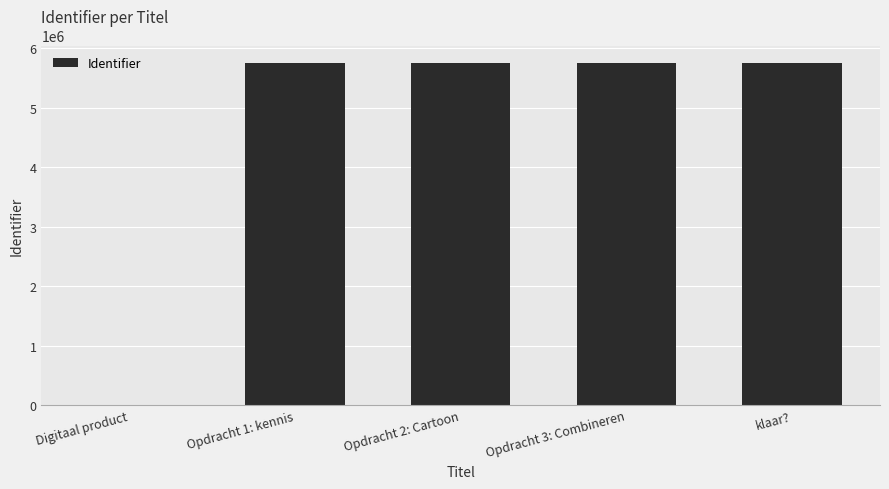

Is it true that the value at Opdracht 3: Combineren is 2967224?

False